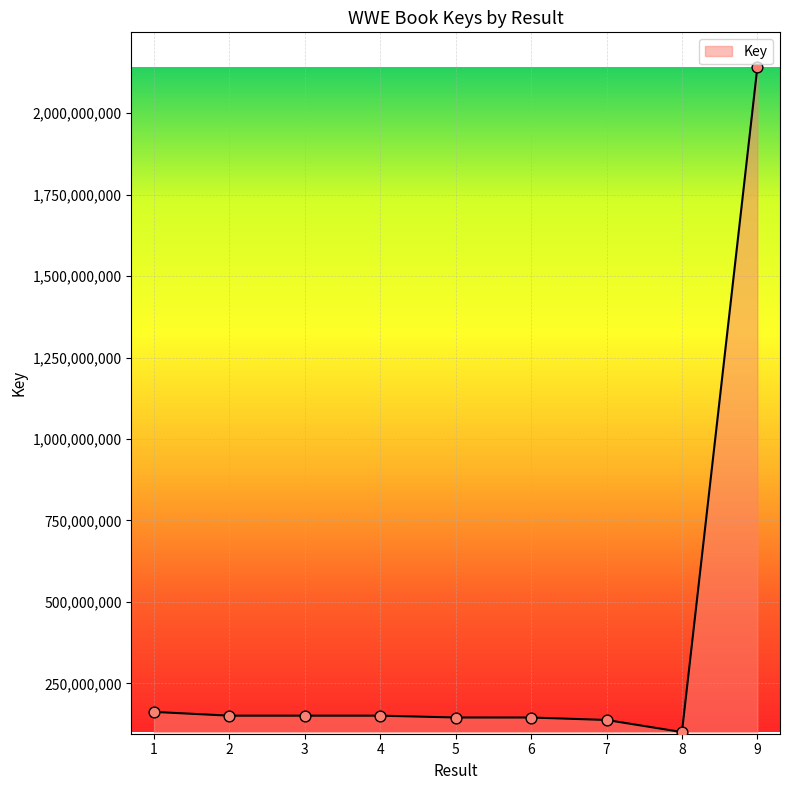

What is the change in value from 1 to 7?

-24746232